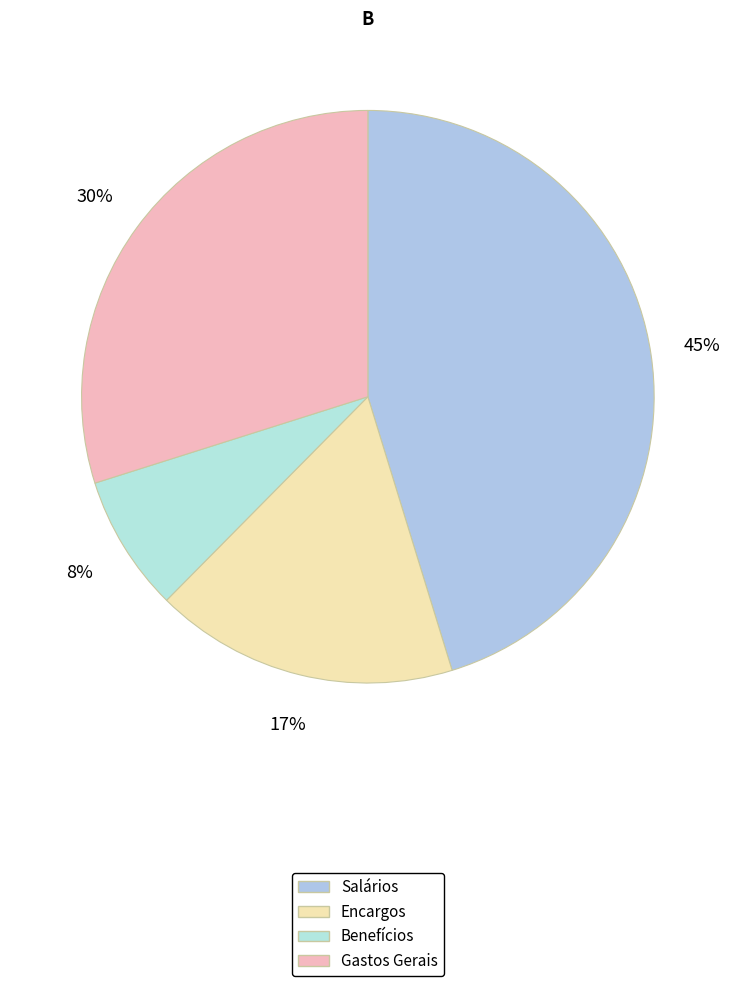

Rank the categories by value from highest to lowest.

Salários, Gastos Gerais, Encargos, Benefícios